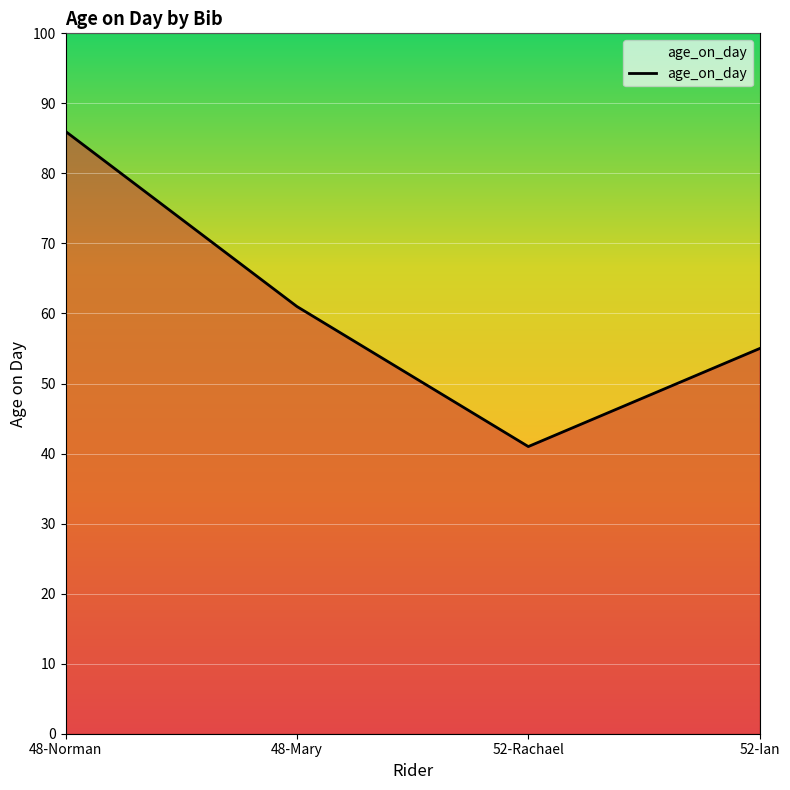

What is the smallest value displayed?

41